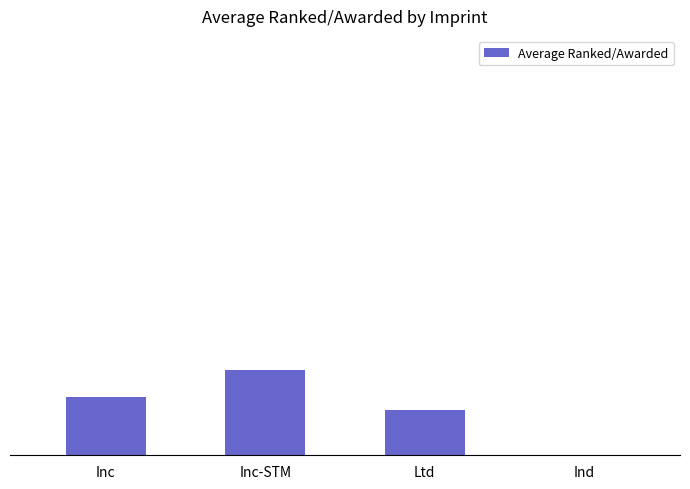

Reading left to right, what are all the values shown in this chart?

Inc=0.7	Inc-STM=1.0	Ltd=0.5	Ind=0.0